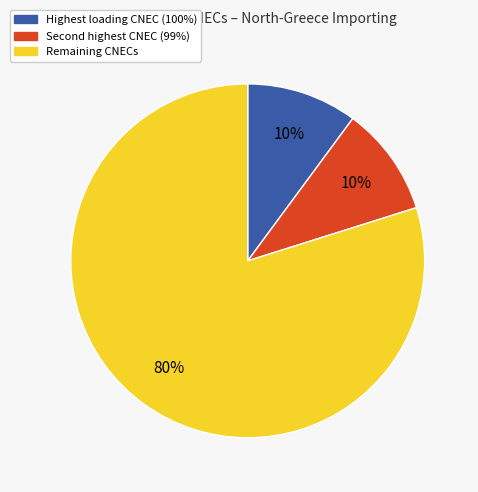

Is there a majority slice in this chart?

Yes